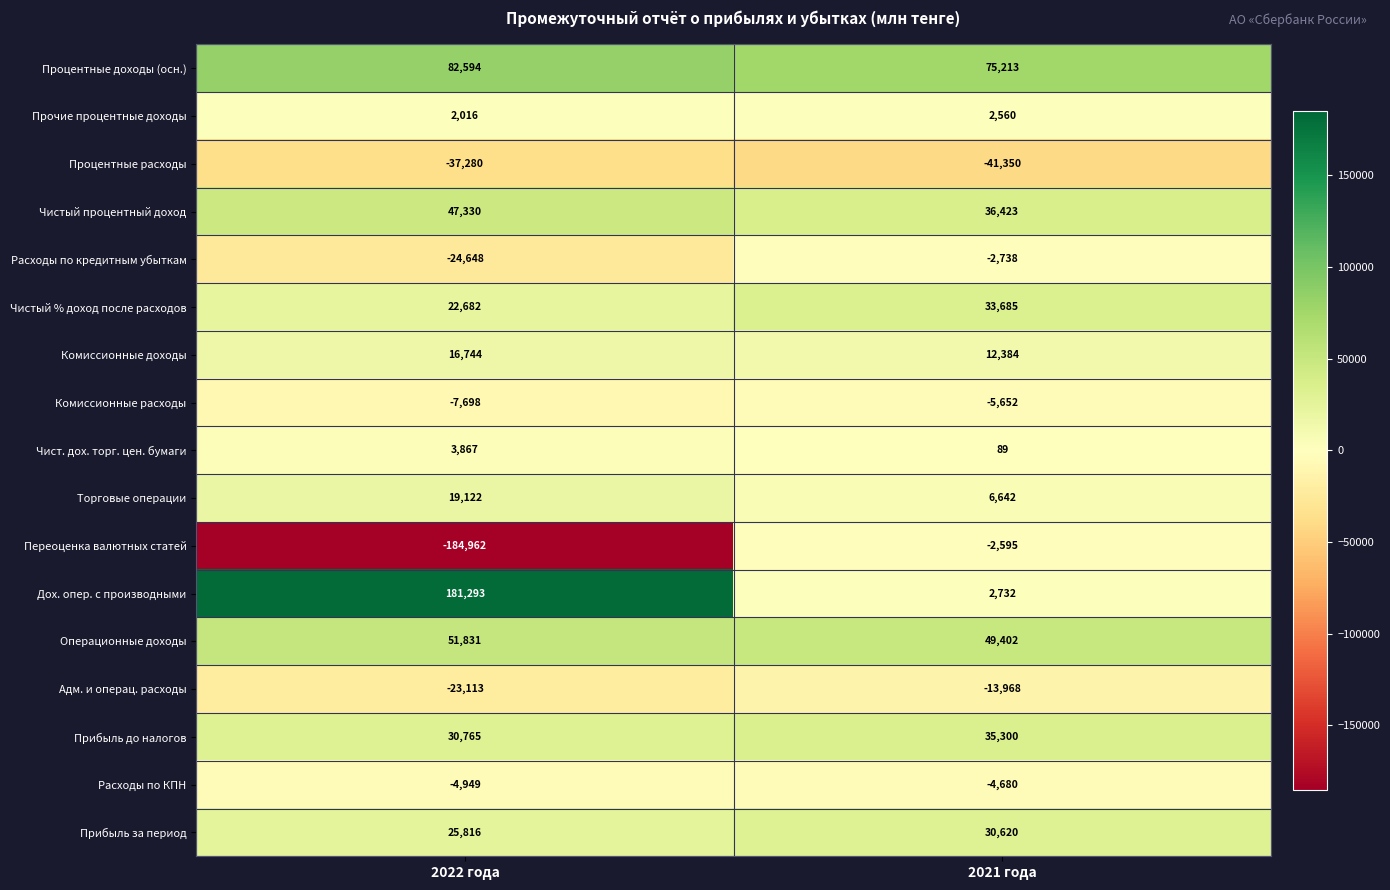

What is the smallest value displayed?

-184962